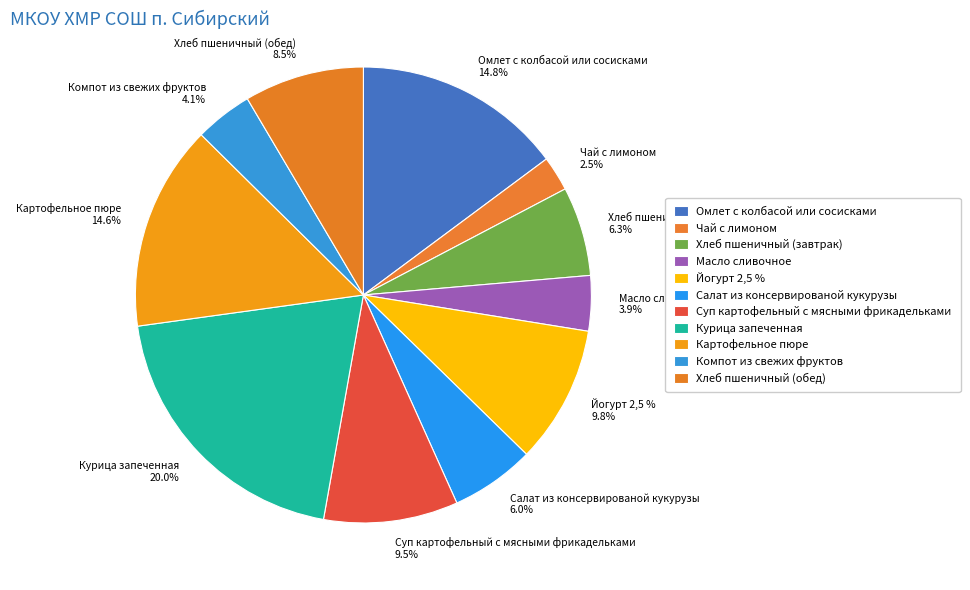

To the nearest percent, what is the difference between the Хлеб пшеничный (обед) and Йогурт 2,5 % slice percentages?

1%